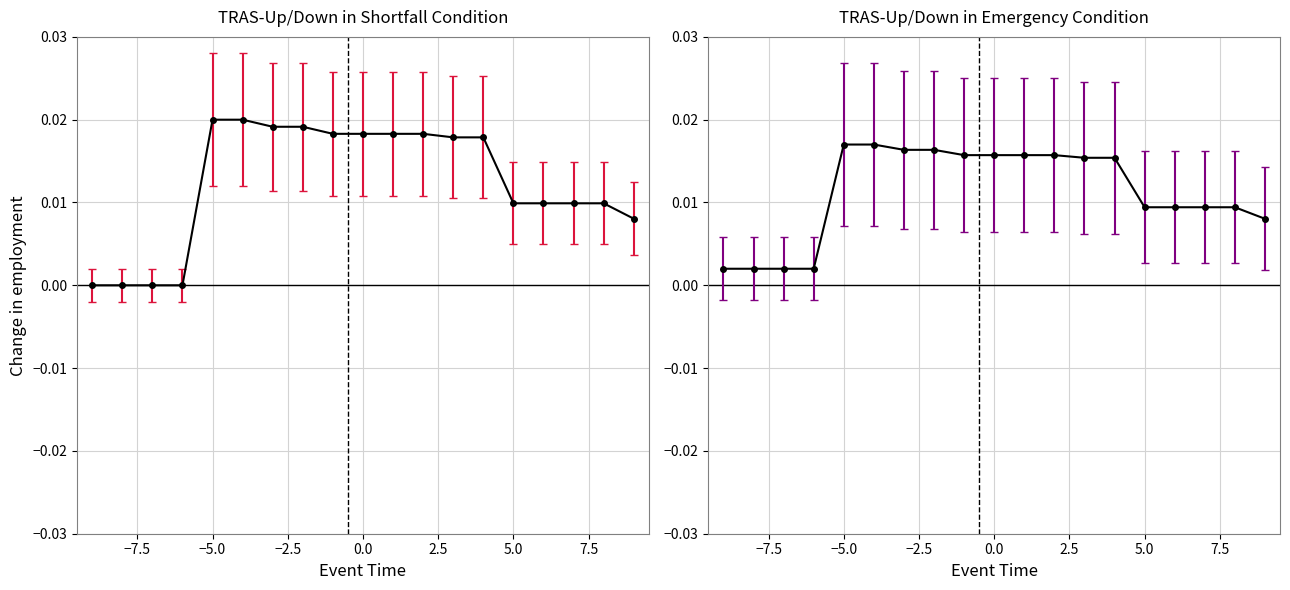

How many series are shown in this chart?

2